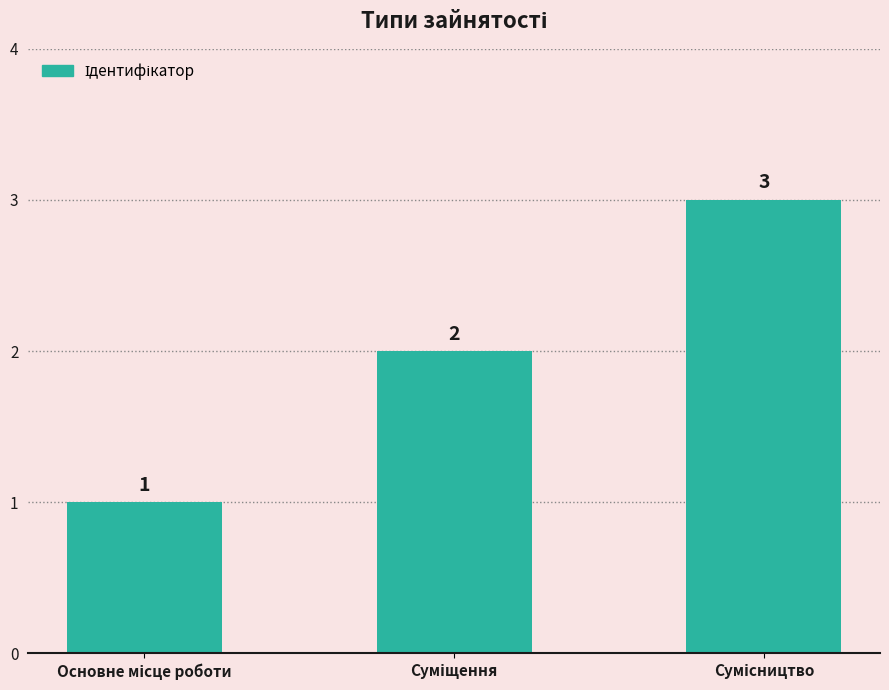

Count the values in the range 1 to 3.

3